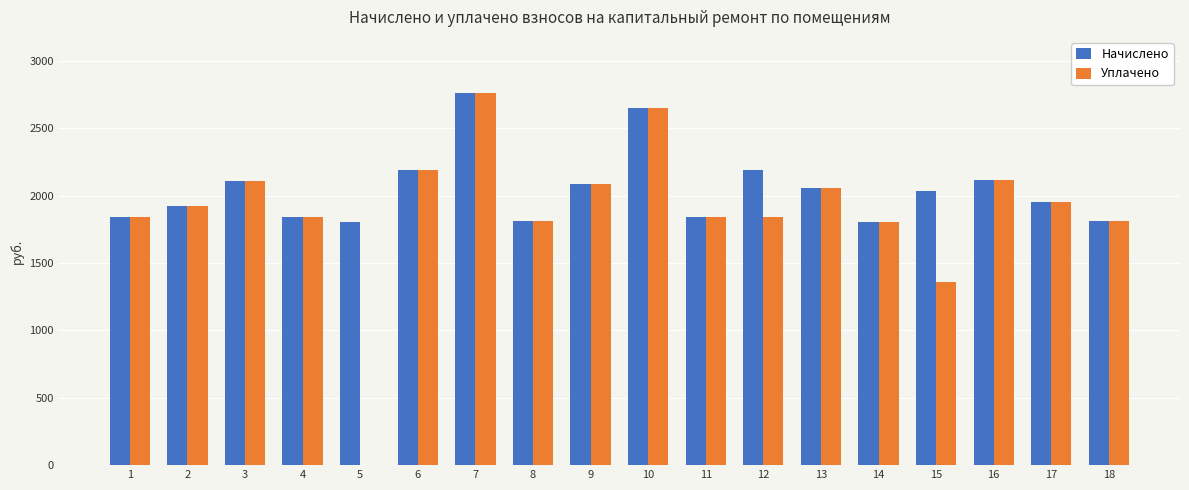

Which category has the highest value in the Уплачено series?

7